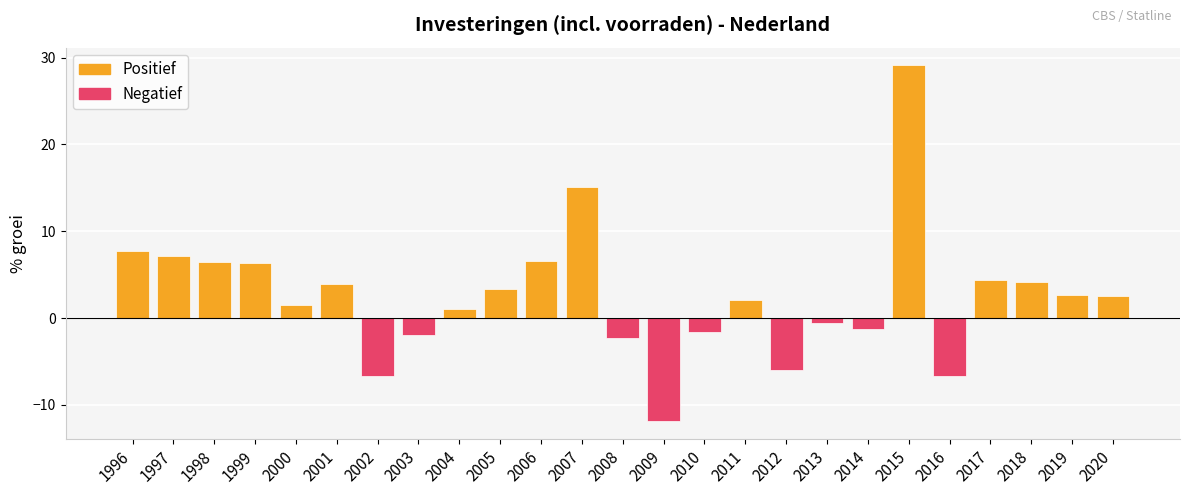

What is the approximate value at 1996?

7.7